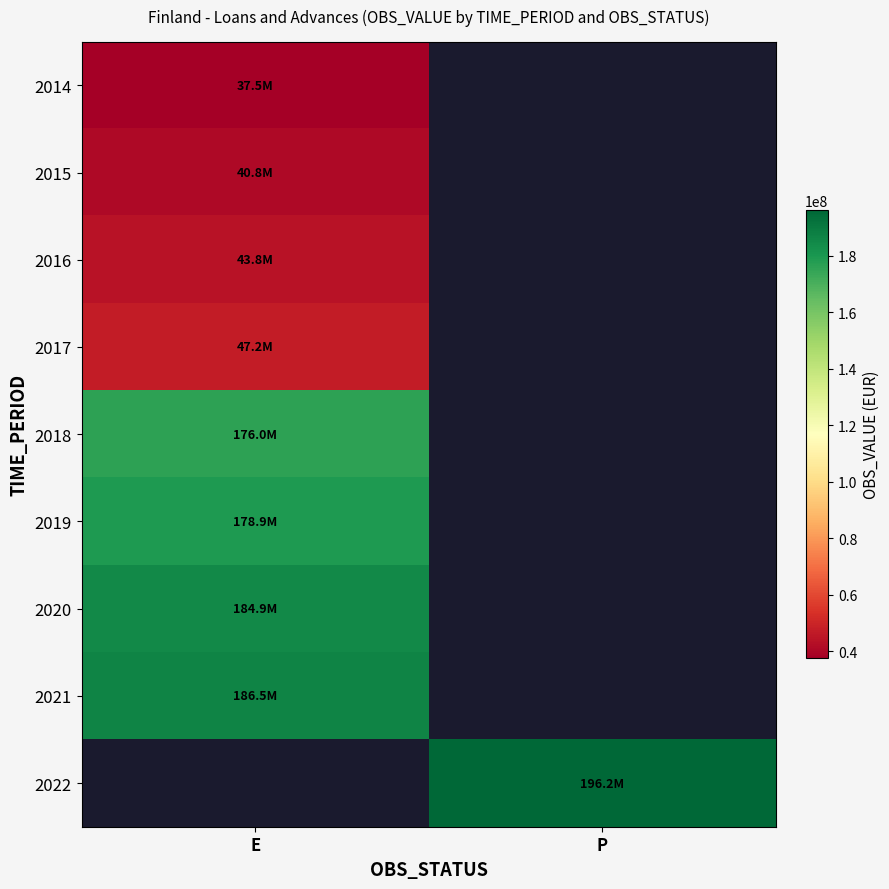

Between P and E, which is larger?

E